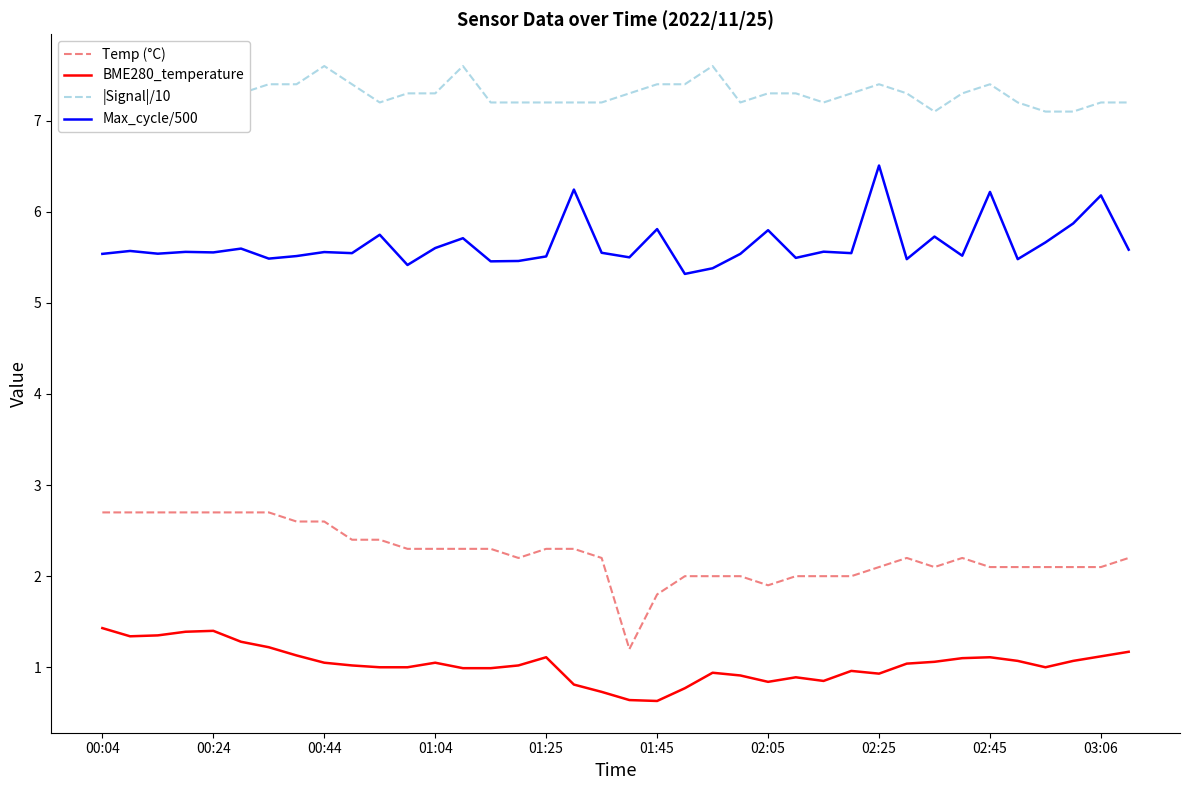

Rank the series at 30 from highest to lowest value.

|Signal|/10, Max_cycle/500, Temp (°C), BME280_temperature